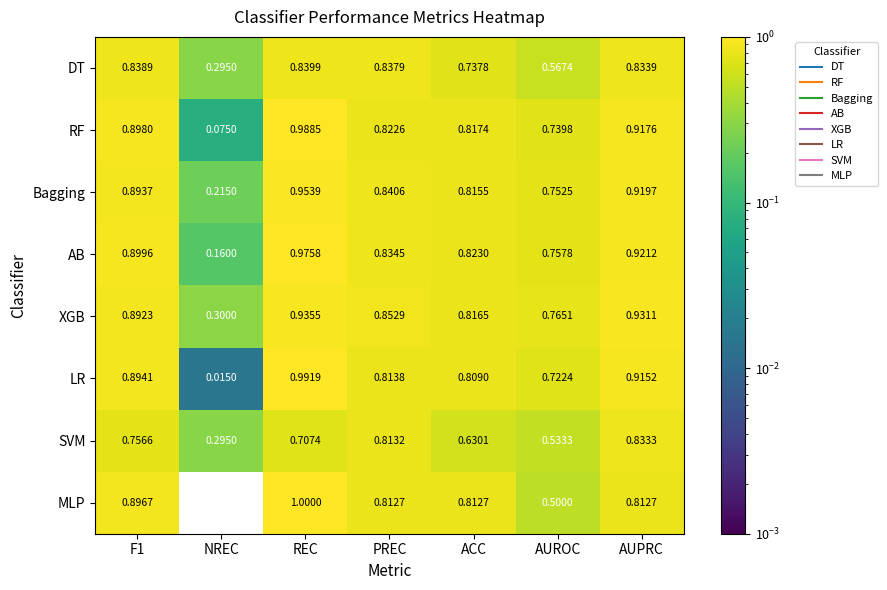

Which series has the largest range (max minus min)?

MLP